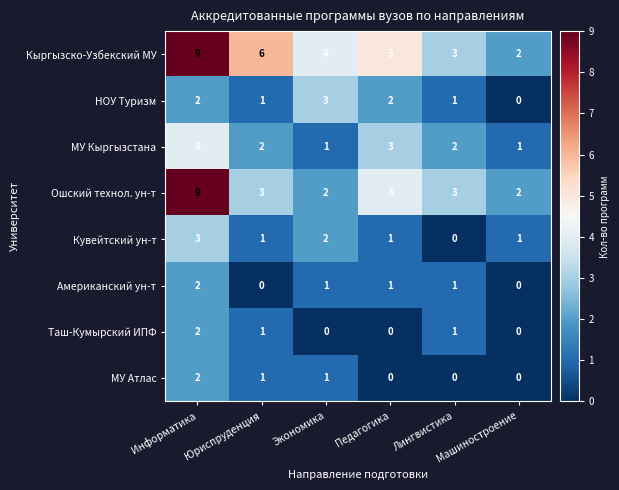

How many series are shown in this chart?

8